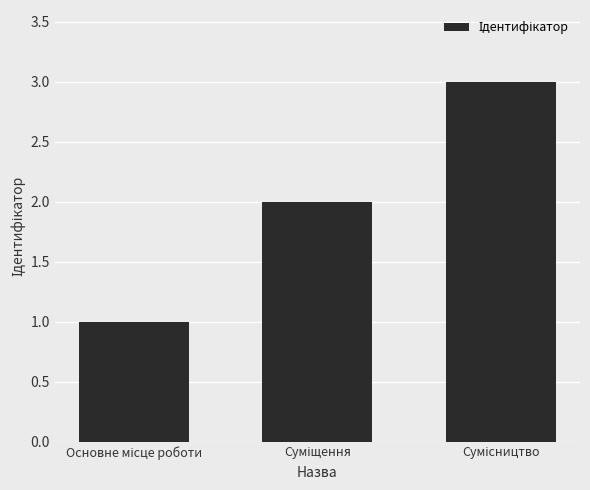

What is the sum of all values?

6